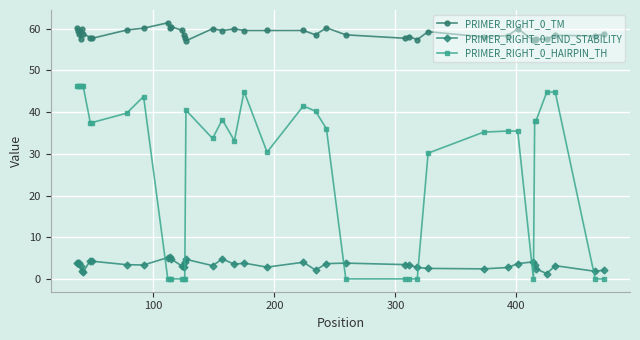

True or false: PRIMER_RIGHT_0_END_STABILITY has more than 1 points higher than both neighbors.

True